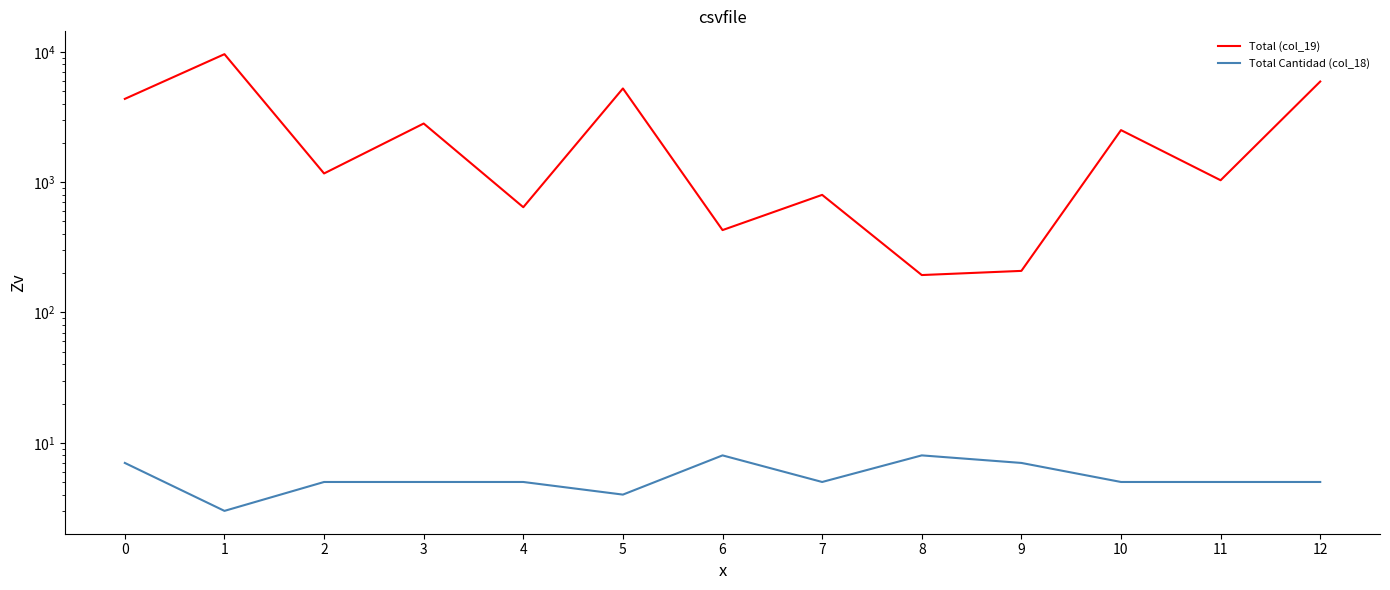

Which category has the lowest value in the Total Cantidad (col_18) series?

1